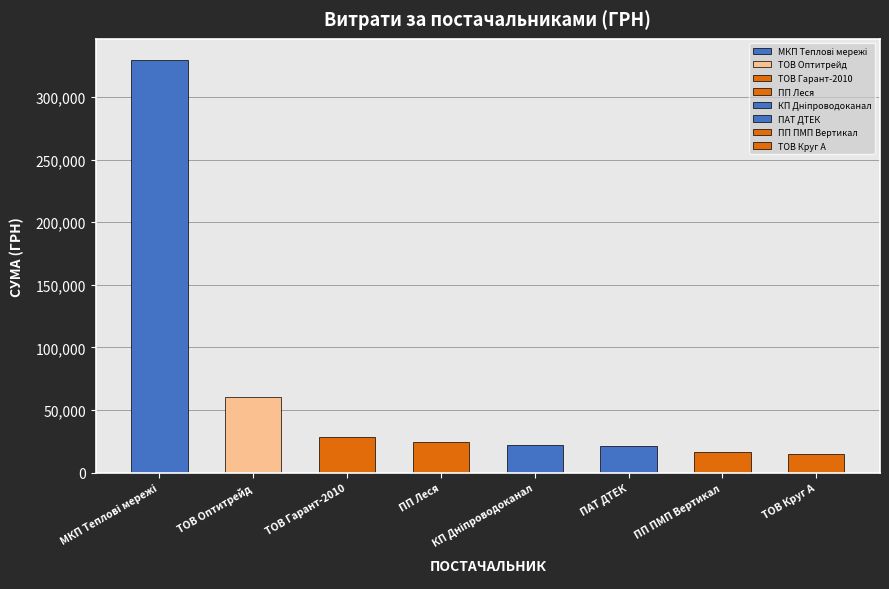

How many data points are above 24543?

4